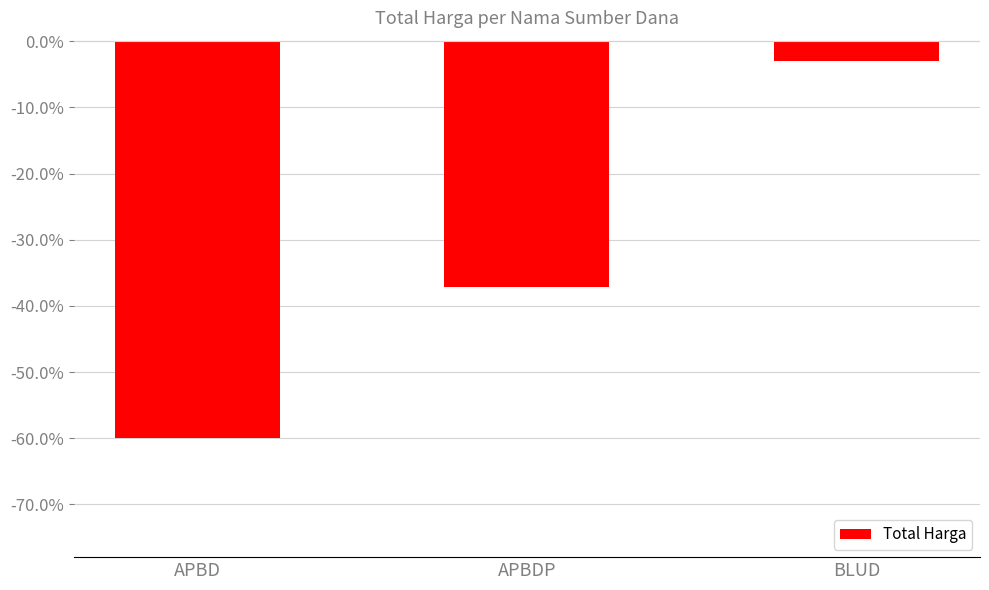

Does the chart contain stacked bars?

No